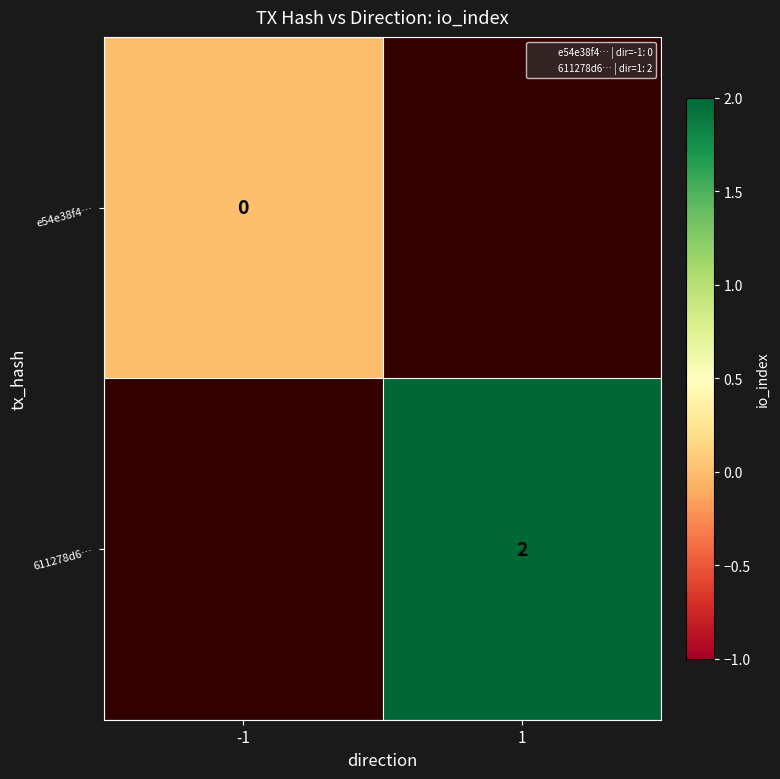

What is the maximum value shown in the chart?

2.0